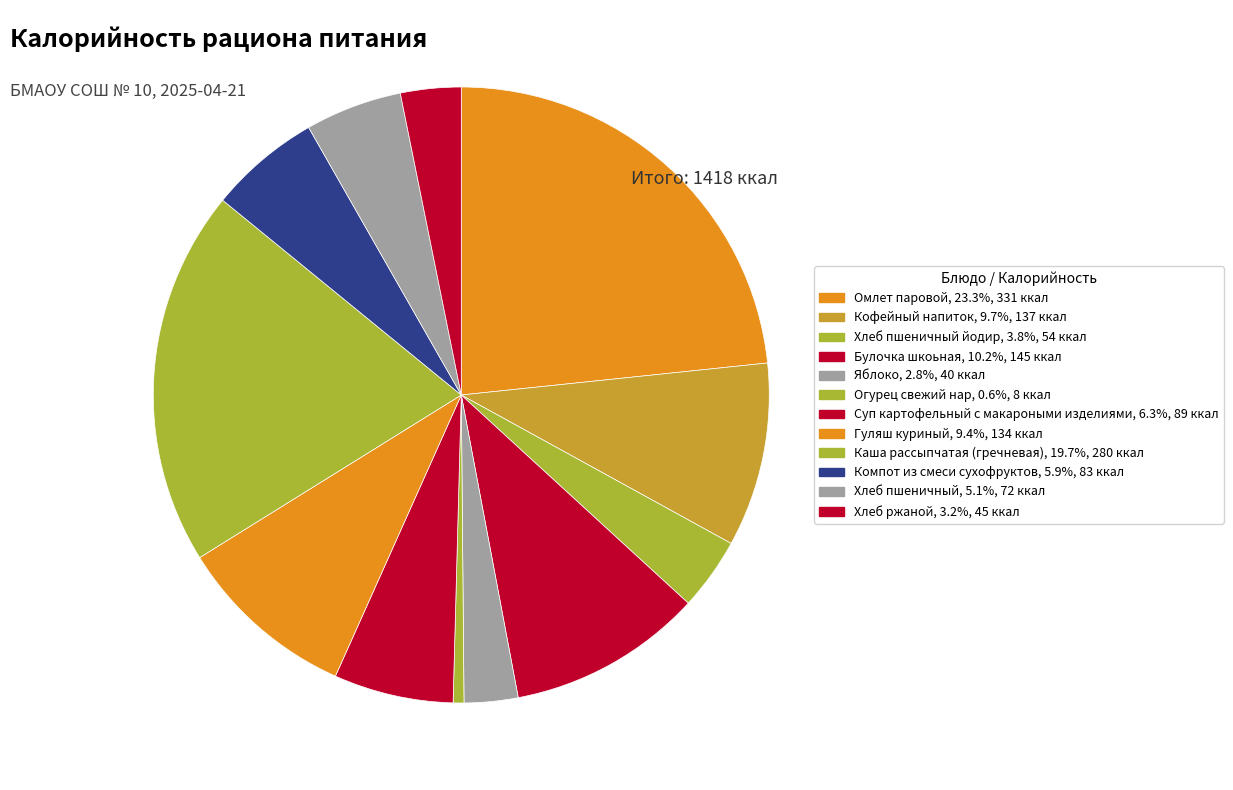

How many slices are in this pie chart?

12